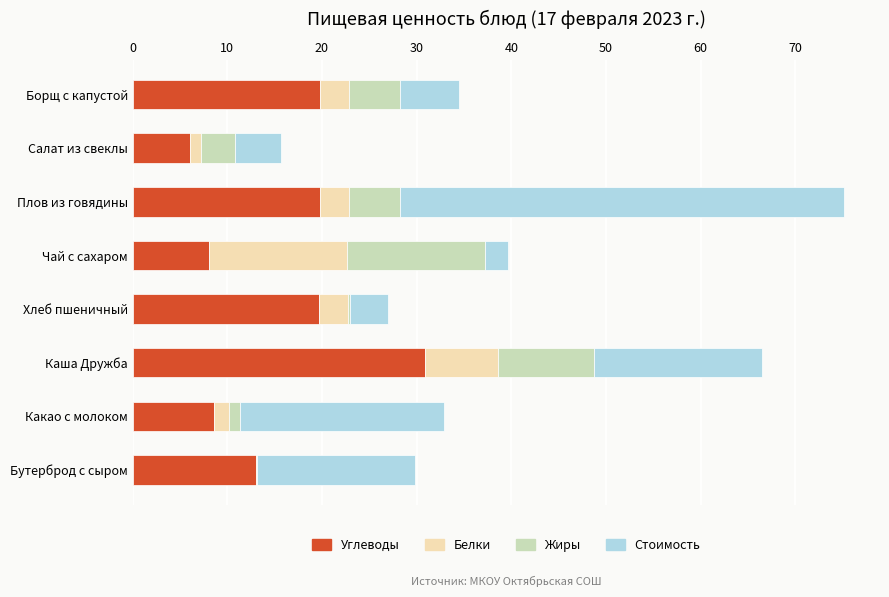

Is it true that Углеводы equals 13.0 at Бутерброд с сыром?

True